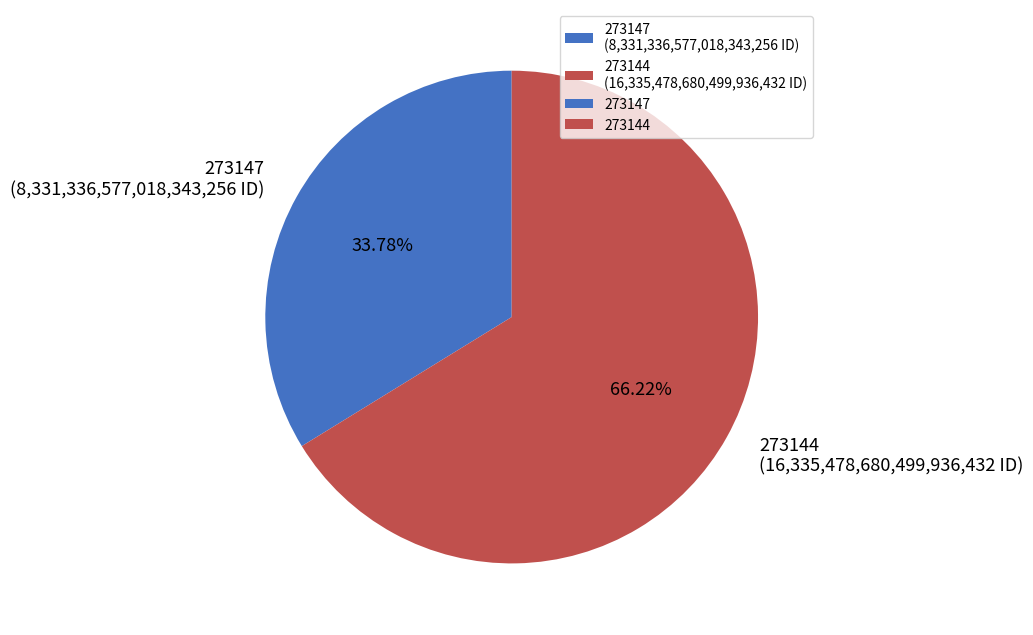

How many slices are in this pie chart?

2